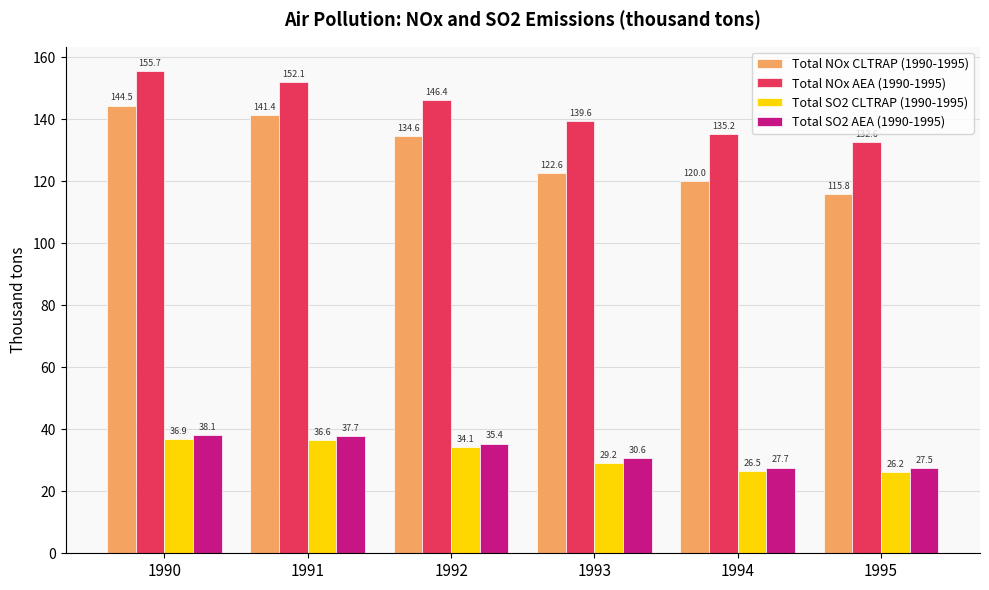

How many bars are there in total?

24